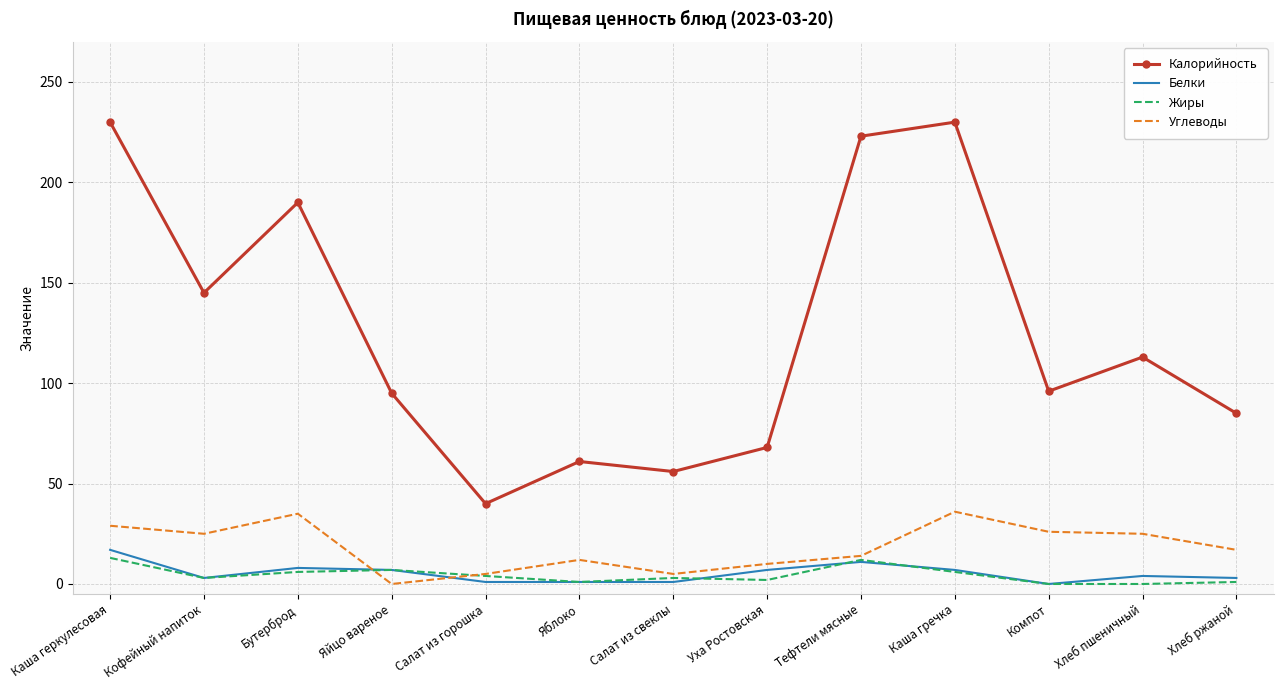

After their last crossing, which series has the higher values: Белки or Углеводы?

Углеводы